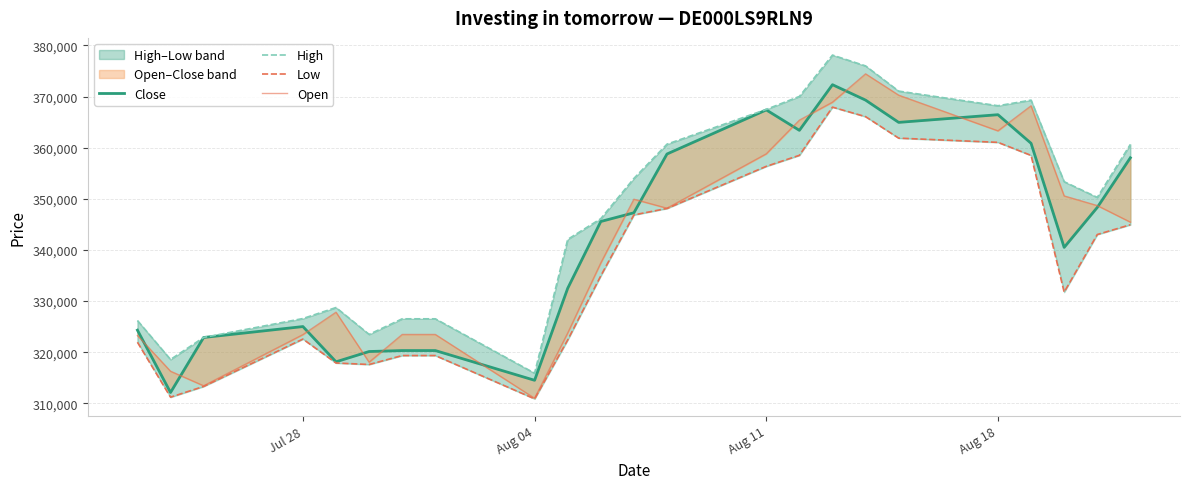

Is this an area chart (filled region under the line)?

No